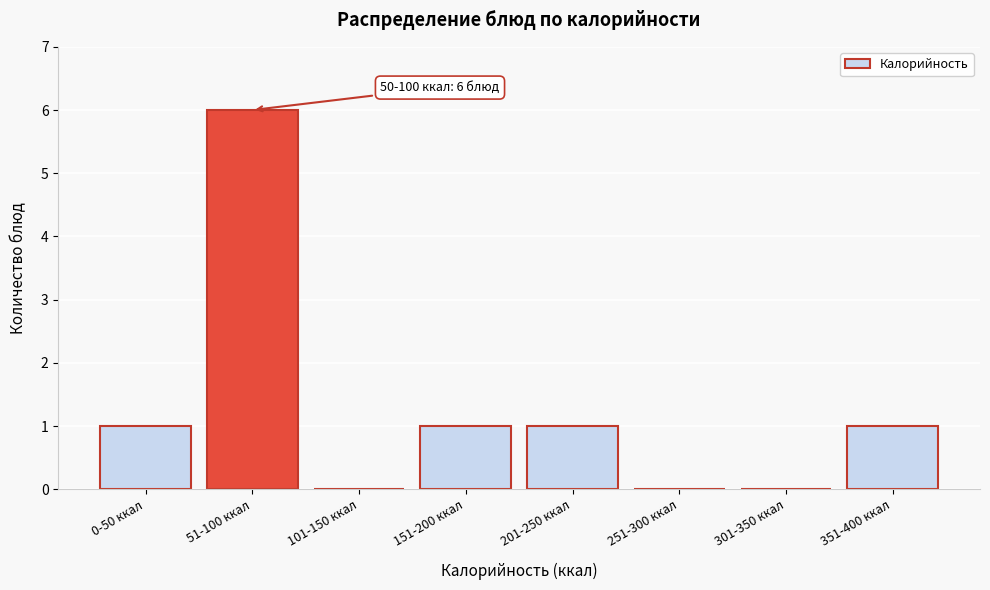

Reading left to right, transcribe all the data shown in this chart.

0-50 ккал=1	51-100 ккал=6	101-150 ккал=0	151-200 ккал=1	201-250 ккал=1	251-300 ккал=0	301-350 ккал=0	351-400 ккал=1